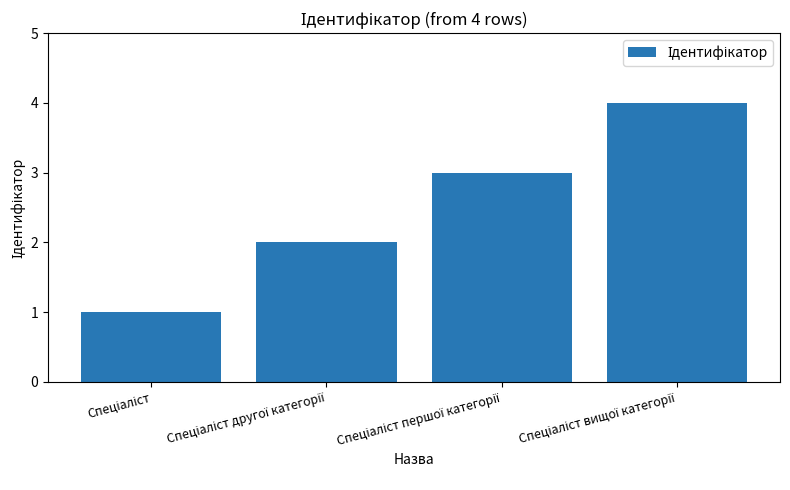

What is the greatest value displayed?

4